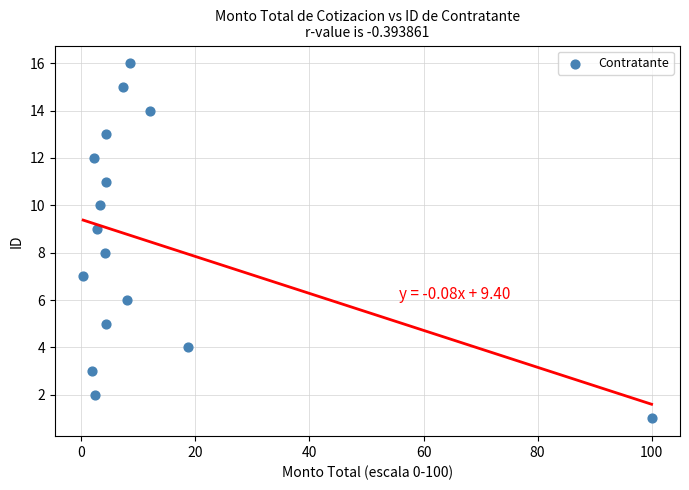

What is the range of Y values (max minus min)?

15